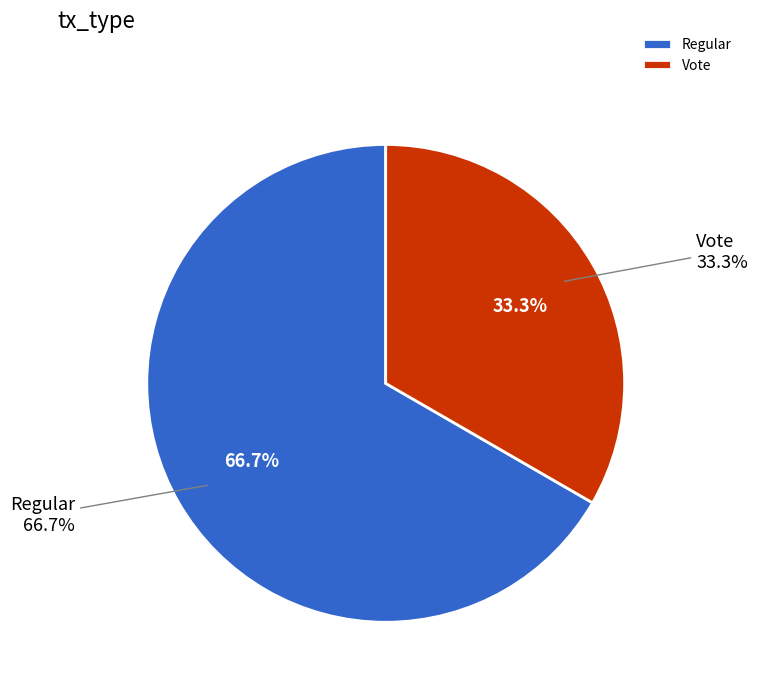

To the nearest percent, what is the average slice percentage?

50%